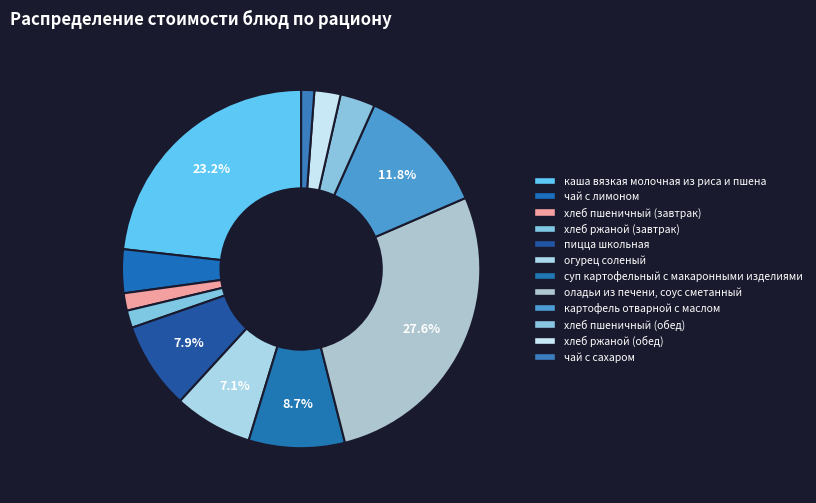

What percentage do чай с лимоном and оладьи из печени, соус сметанный together represent?

31.5%